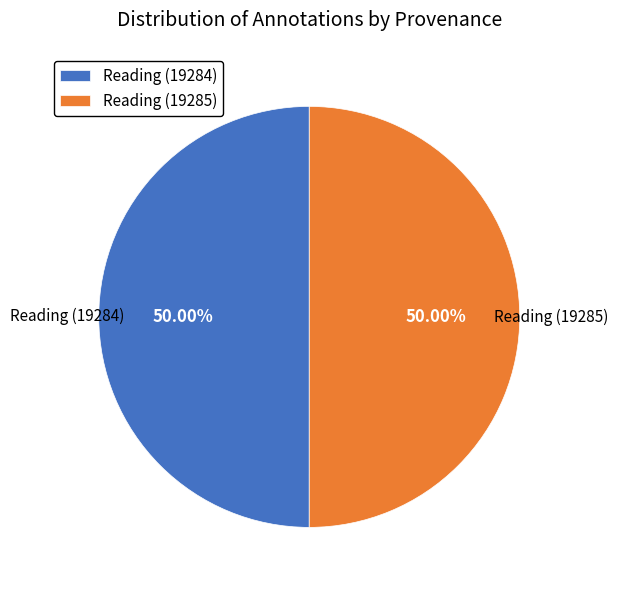

What is the ratio of the value at Reading (19284) to the value at Reading (19285)?

1.0